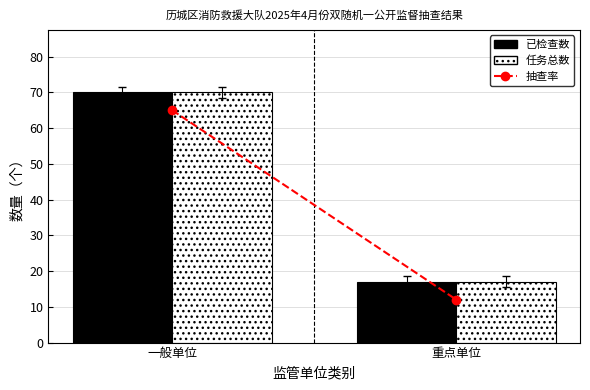

What is the total value across all series at 一般单位?

140